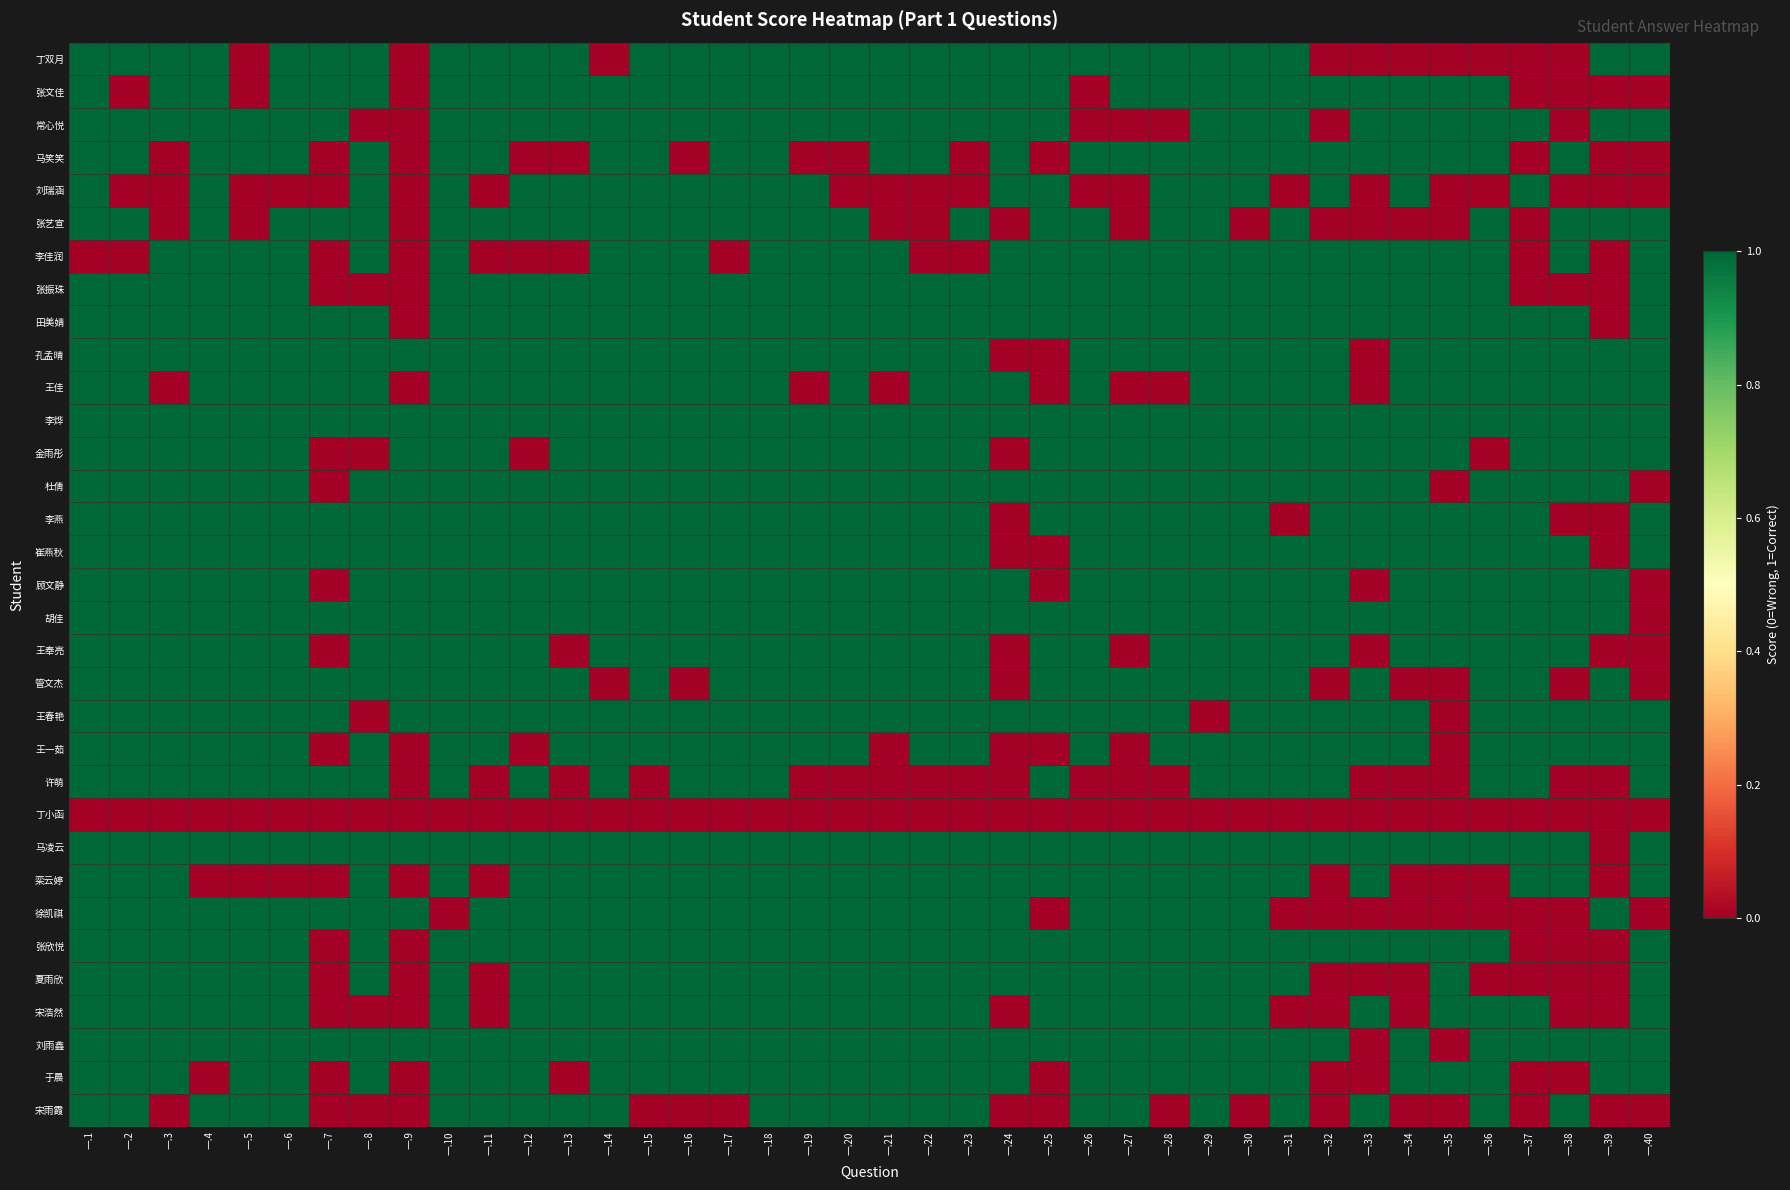

Which has a higher value, 一.13 or 一.3?

一.13